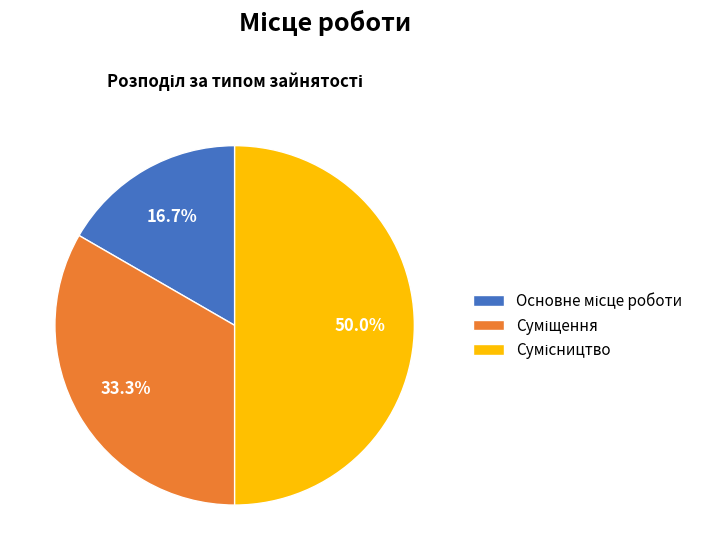

To the nearest percent, what is the average slice percentage?

33%